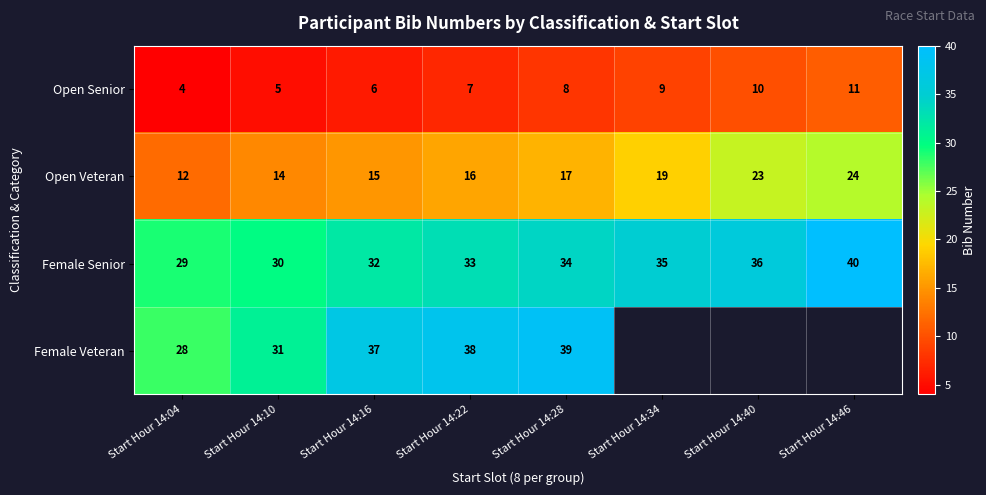

What is the approximate value of Open Veteran at Start Hour 14:40, to the nearest 10?

20